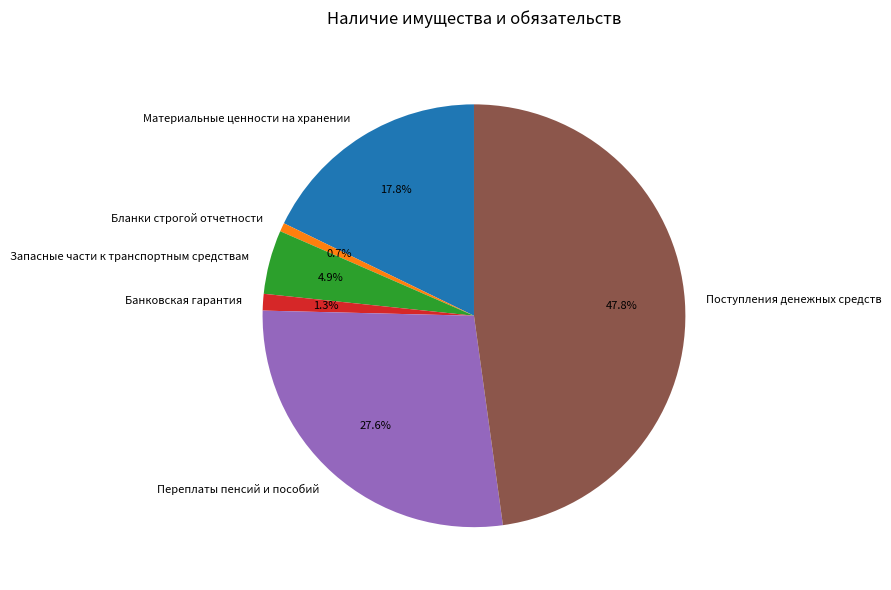

To the nearest percent, what portion does Банковская гарантия represent?

1%